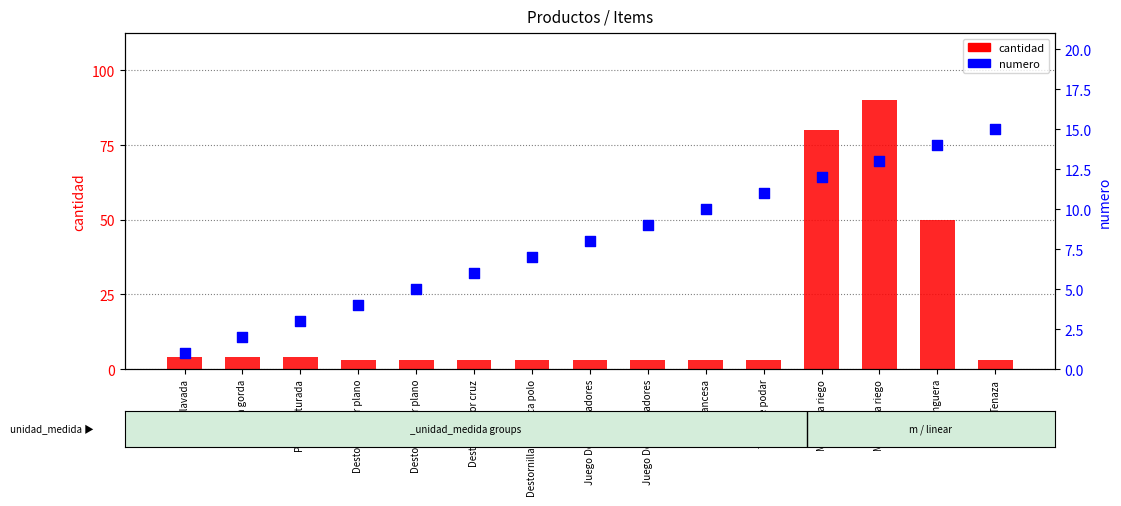

Which series contains the lowest Y value?

numero